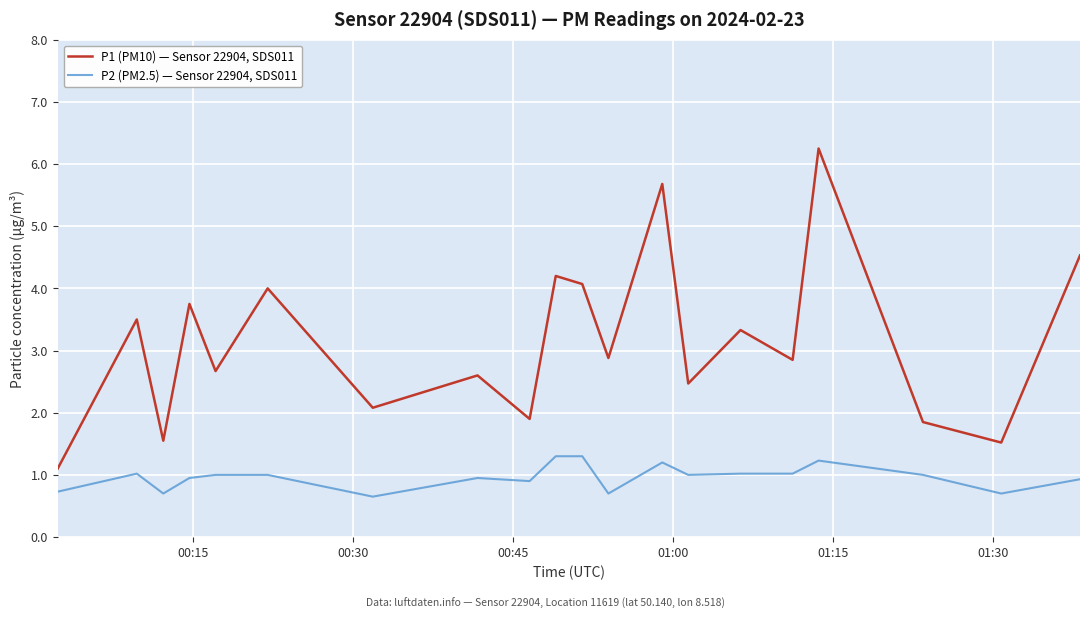

Which series has the largest total across all categories?

P1 (PM10) — Sensor 22904, SDS011